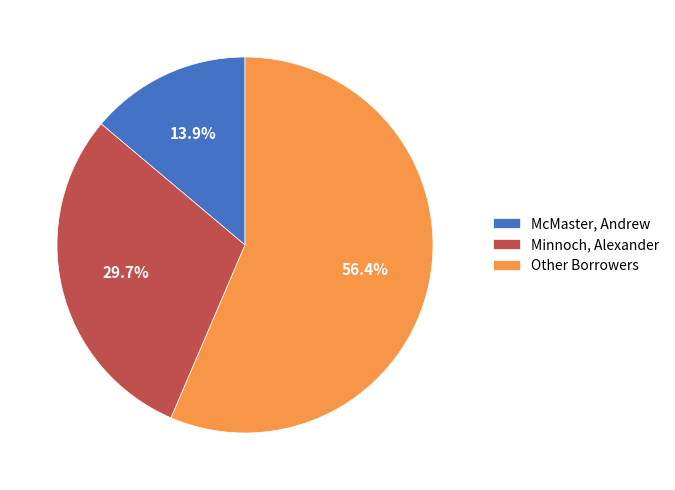

Count the number of slices in the pie.

3